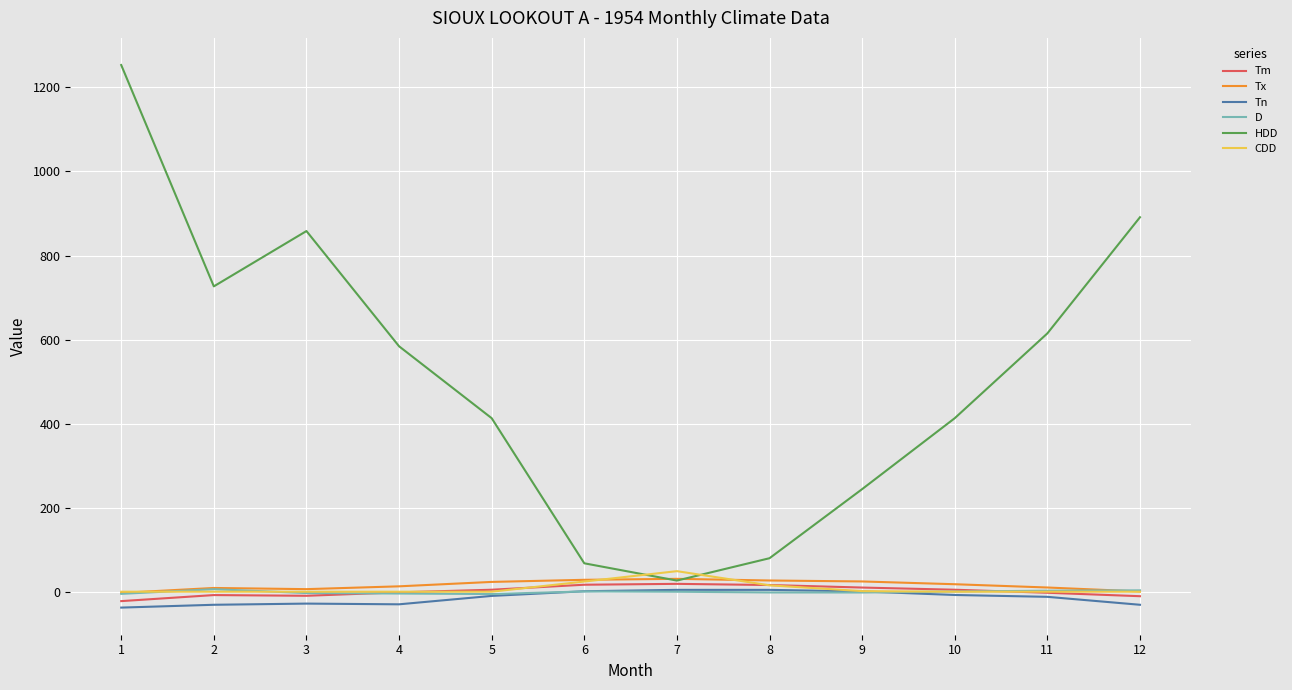

How many interior local valleys does the HDD series have?

2